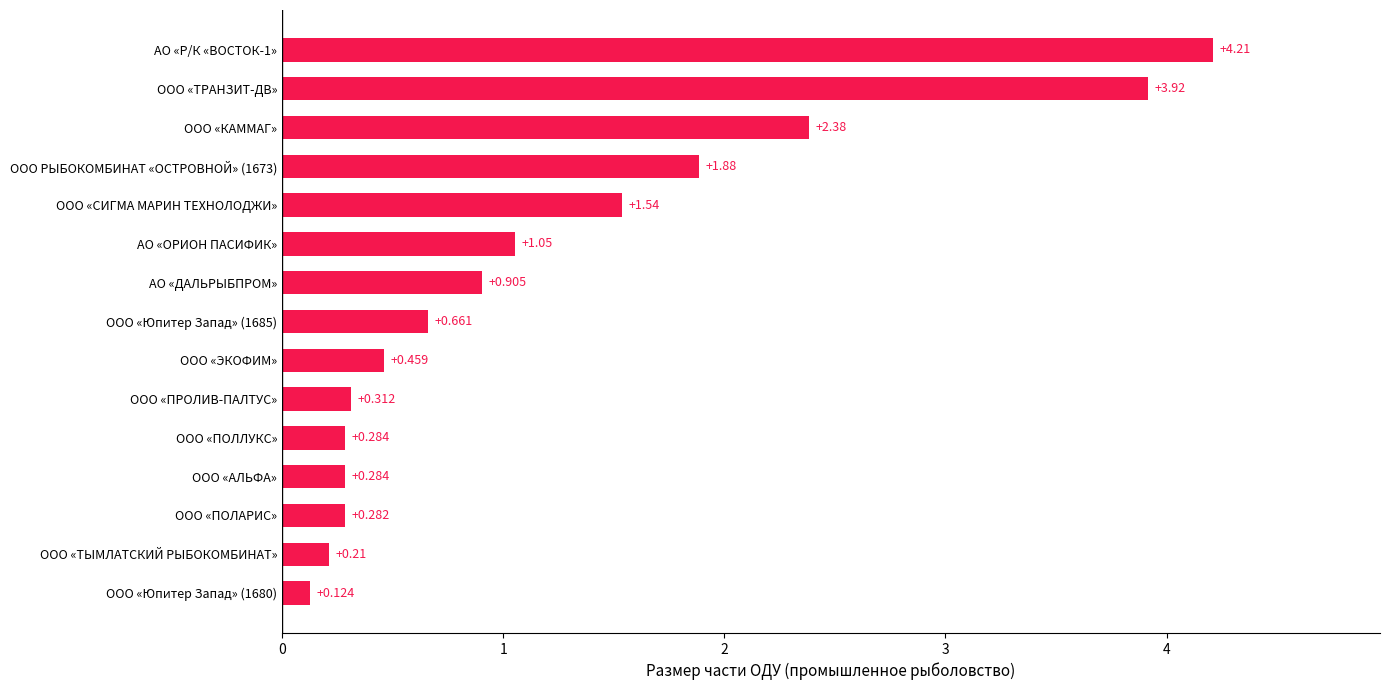

Count the number of categories in the chart.

15